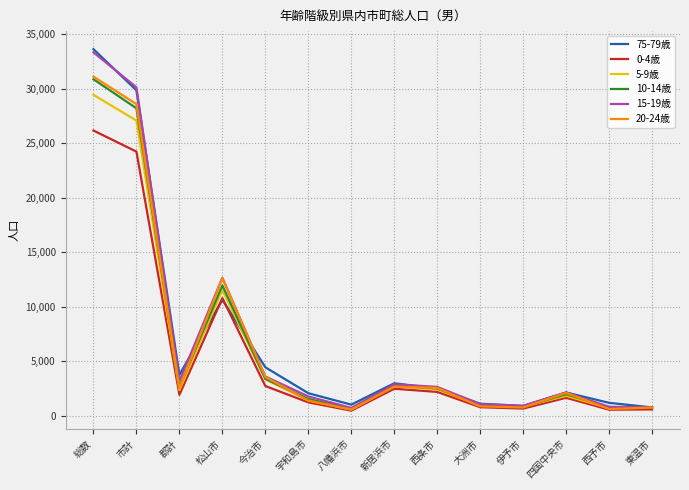

At which label is 15-19歳 closest to 17028?

松山市